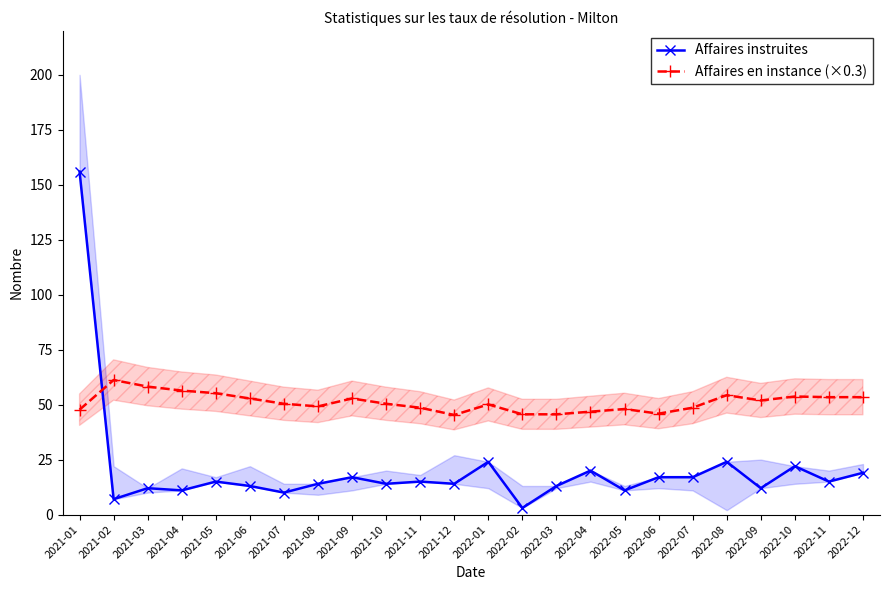

True or false: Affaires en instance (×0.3) has more than 0 points higher than both neighbors.

True